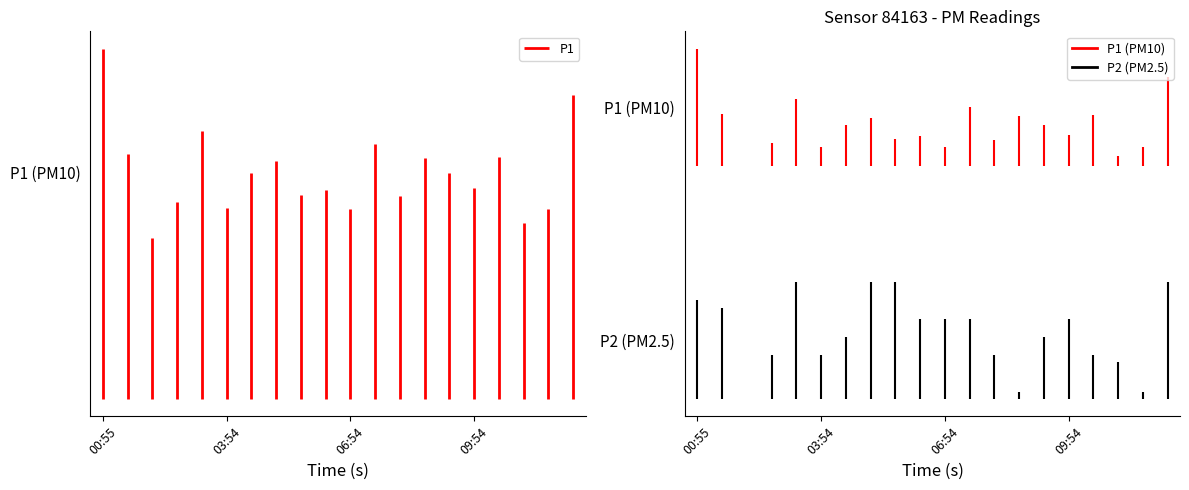

What is the sum of the P2 values at 03:18 and 10:30?

3.2